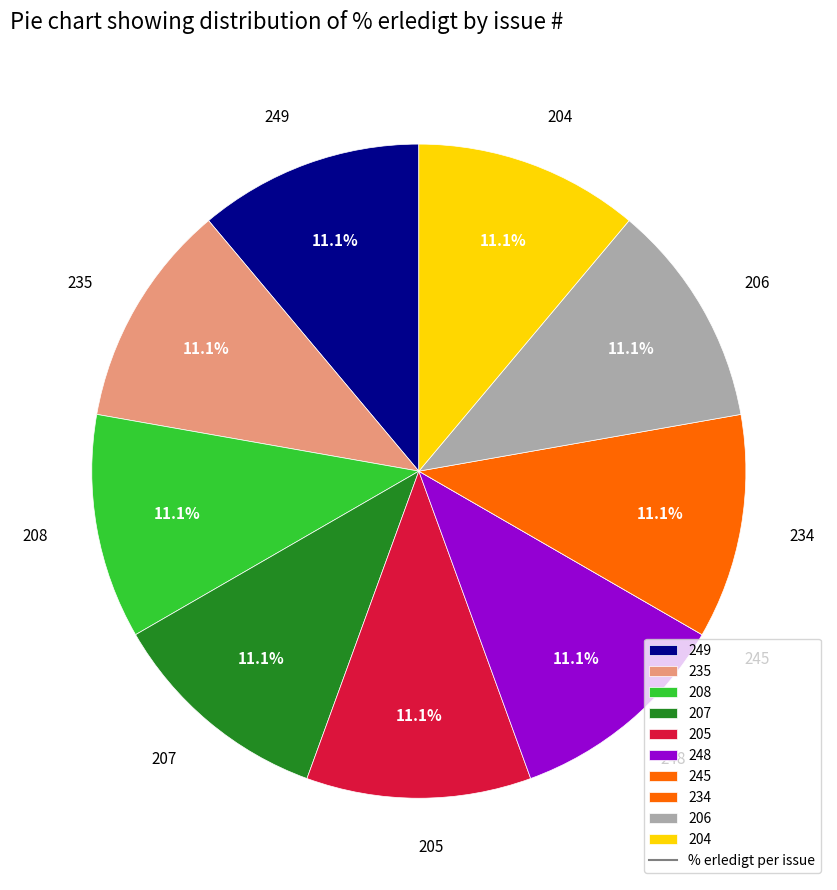

Is it true that 234 is 11% of the pie?

True